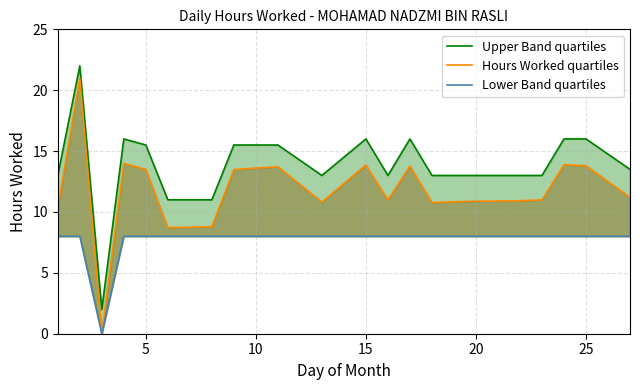

Which series has the largest total across all categories?

Upper Band quartiles